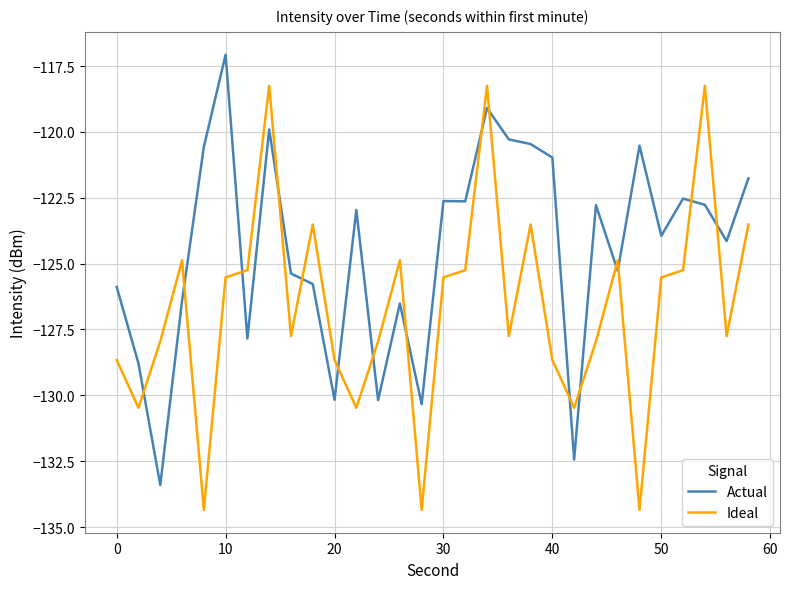

What are all the series names shown in the legend?

Actual, Ideal